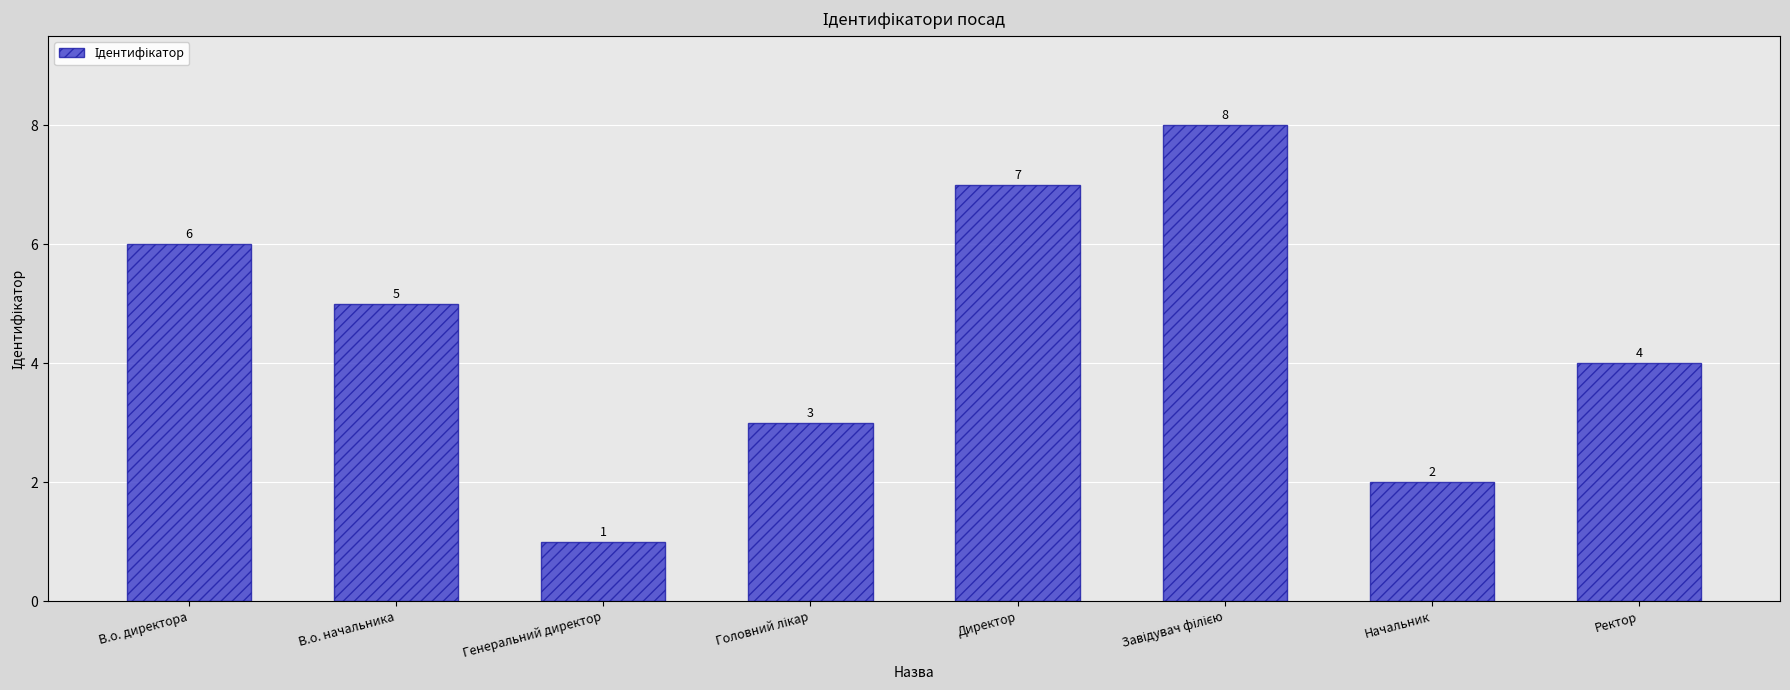

How many distinct data groups are displayed?

1